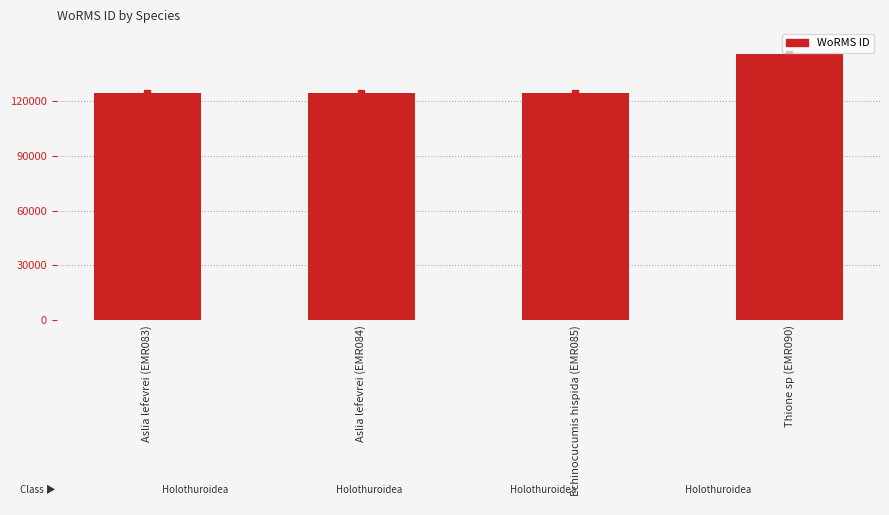

What is the sum of the values at Aslia lefevrei (EMR083) and Aslia lefevrei (EMR084)?

249196